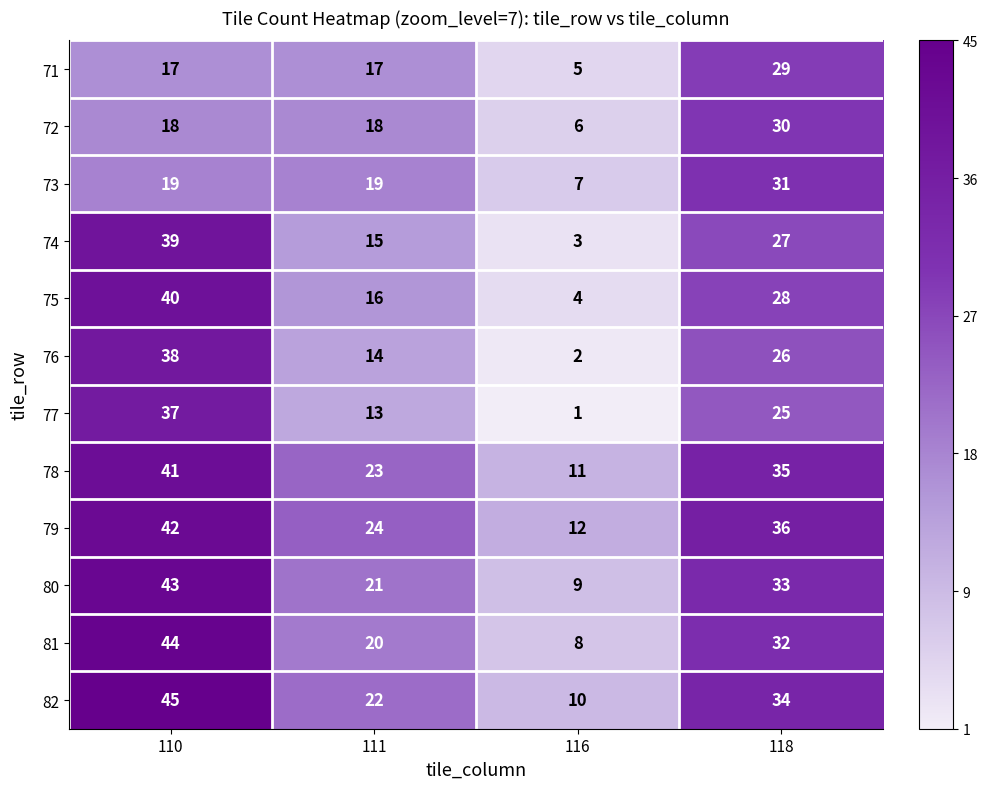

Where is 82 nearest to the value 27?

111